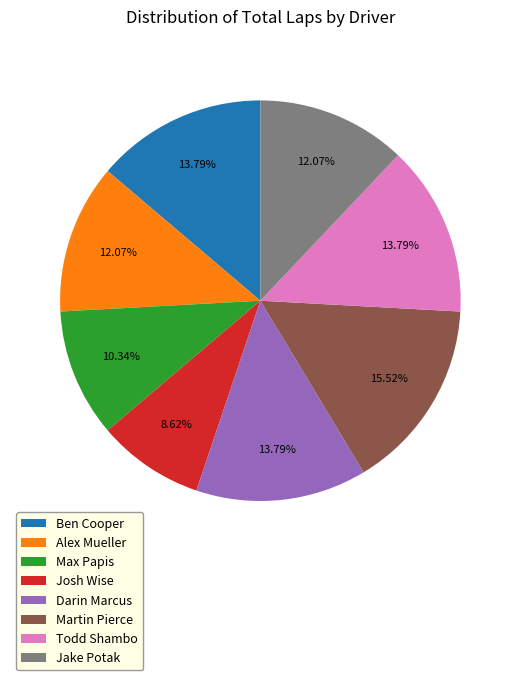

Which category has the smallest portion of the pie?

Josh Wise